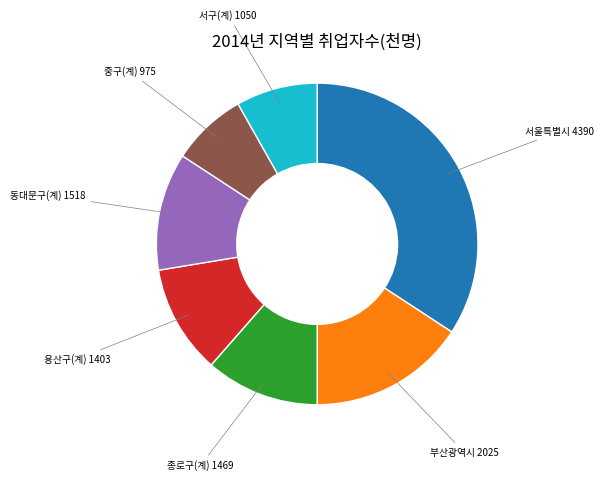

Is there a majority slice in this chart?

No